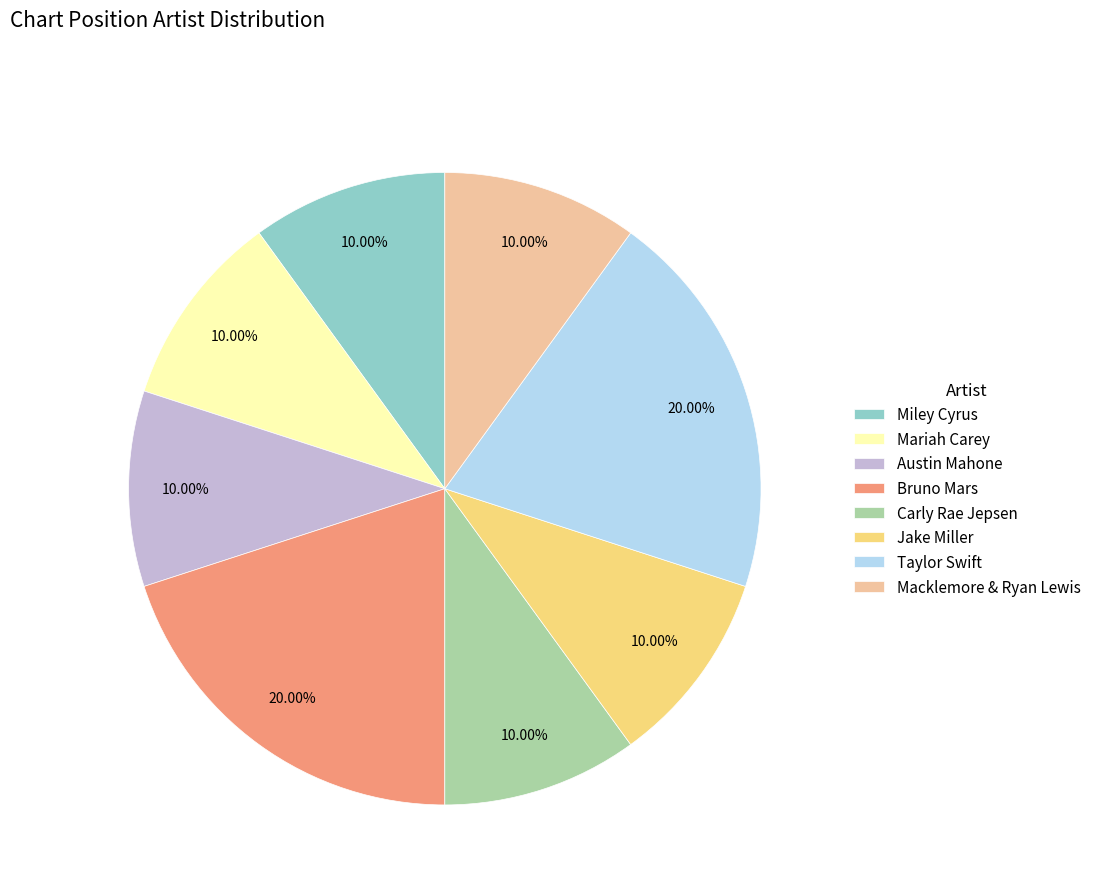

Approximately how many times larger is the value at Bruno Mars compared to Taylor Swift?

1.0